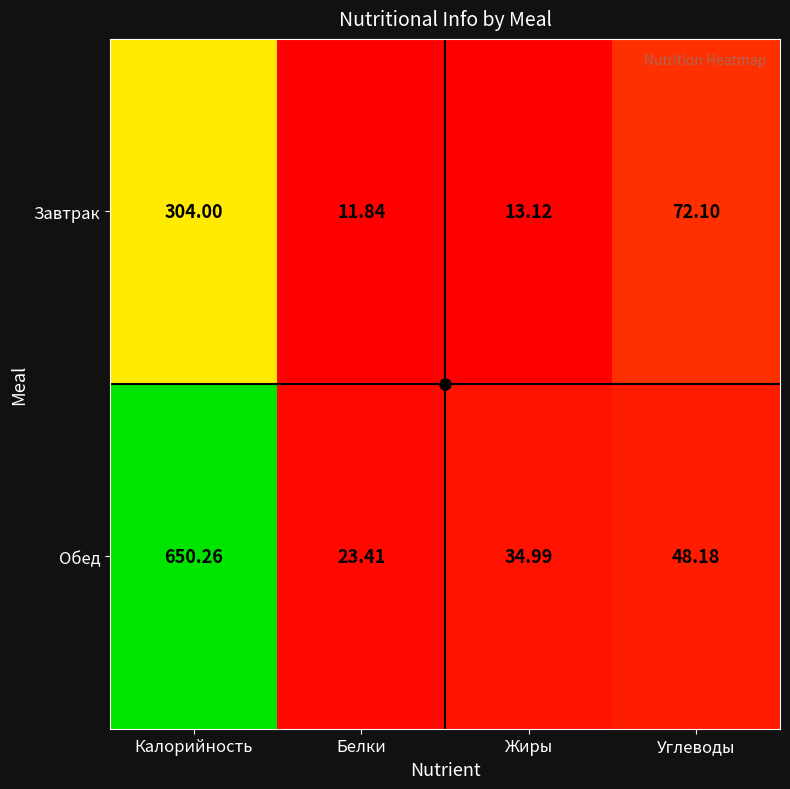

At which label is Обед closest to 336?

Углеводы